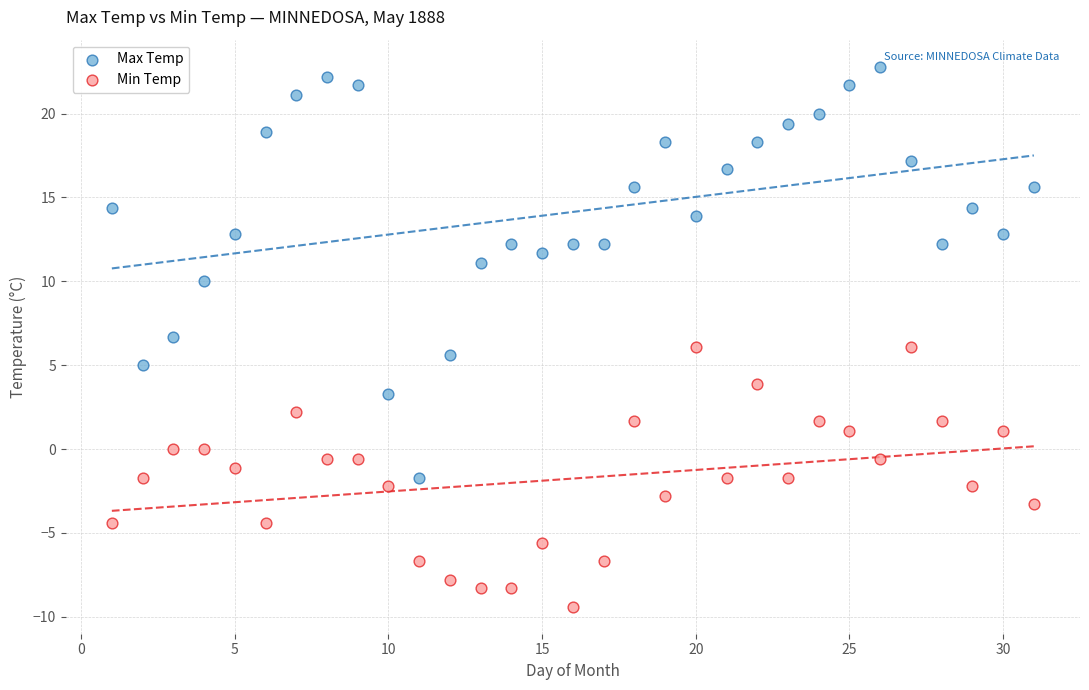

Which series reaches the minimum Y coordinate?

Min Temp